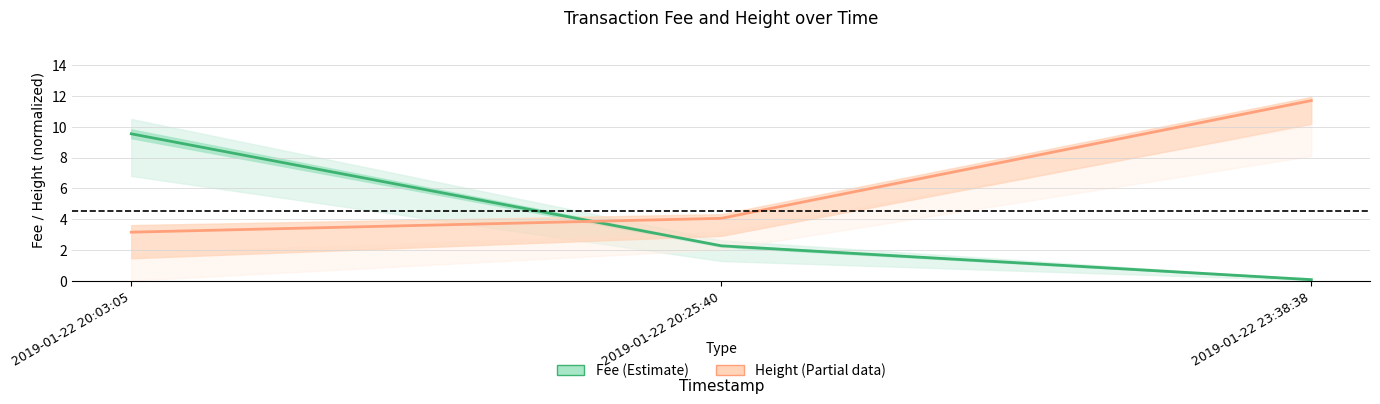

What is the label of the 2nd point from the right?

2019-01-22 20:25:40